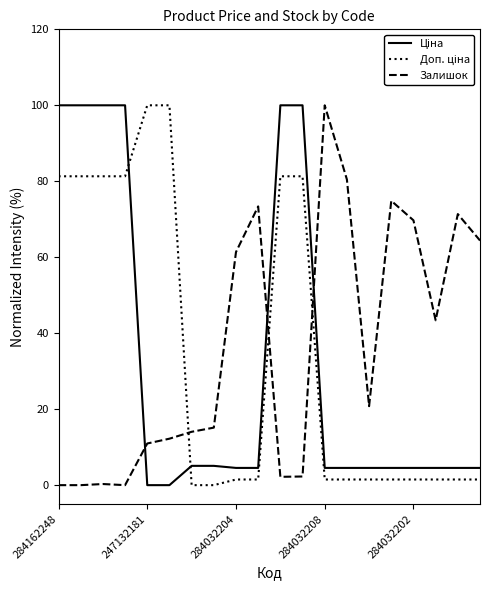

What is the greatest value displayed?

100.0